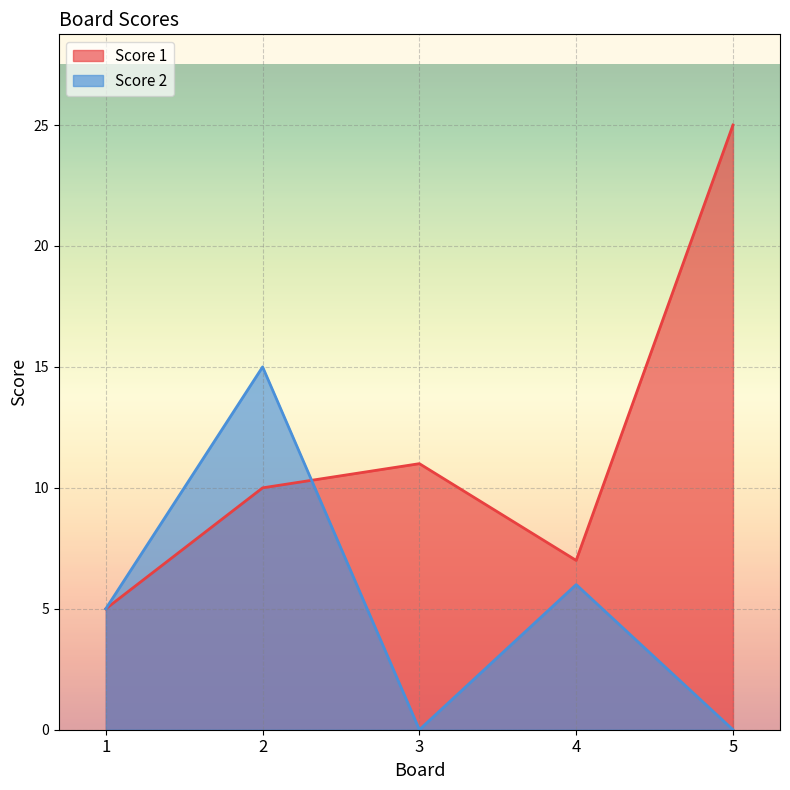

Rank the series by their maximum value, from highest to lowest.

Score 1, Score 2